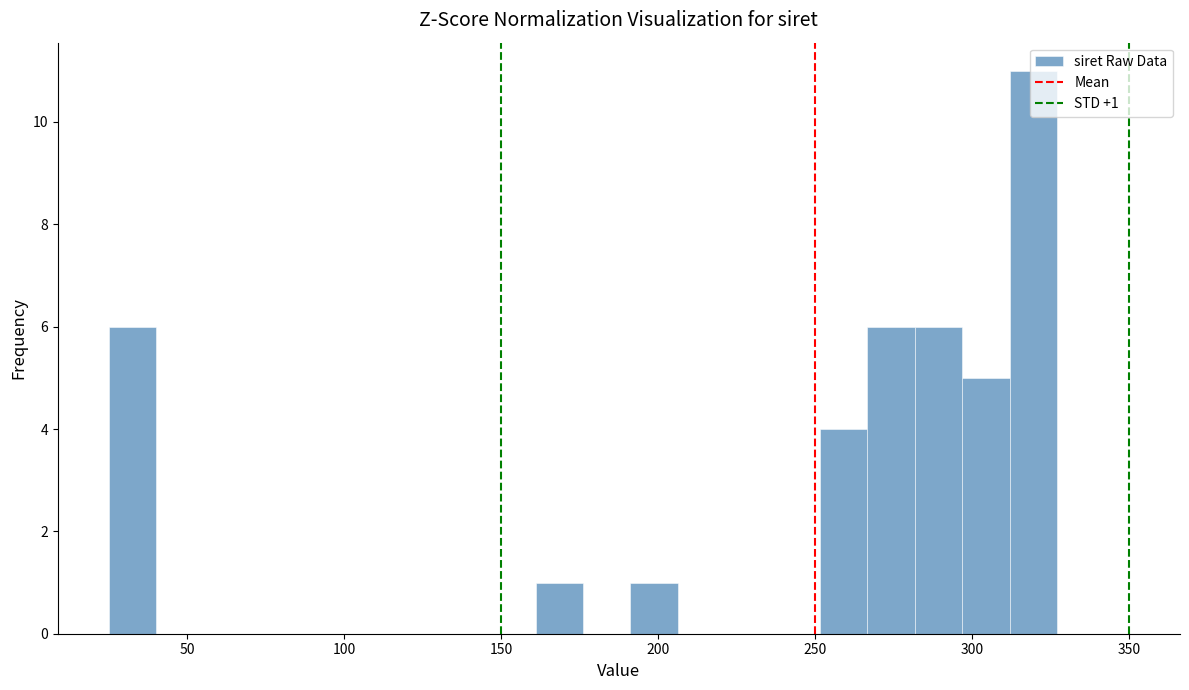

Around what value on the x-axis is the tallest bar? Give the approximate position of its centre, as read against the axis.

320